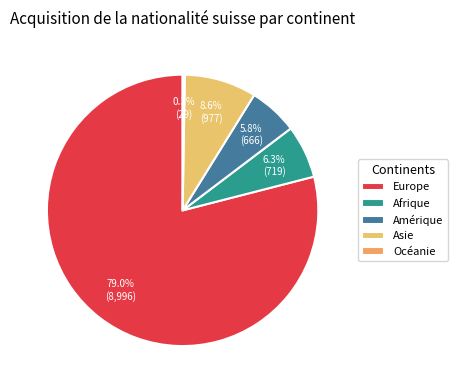

Is it true that Afrique is 1% of the pie?

False